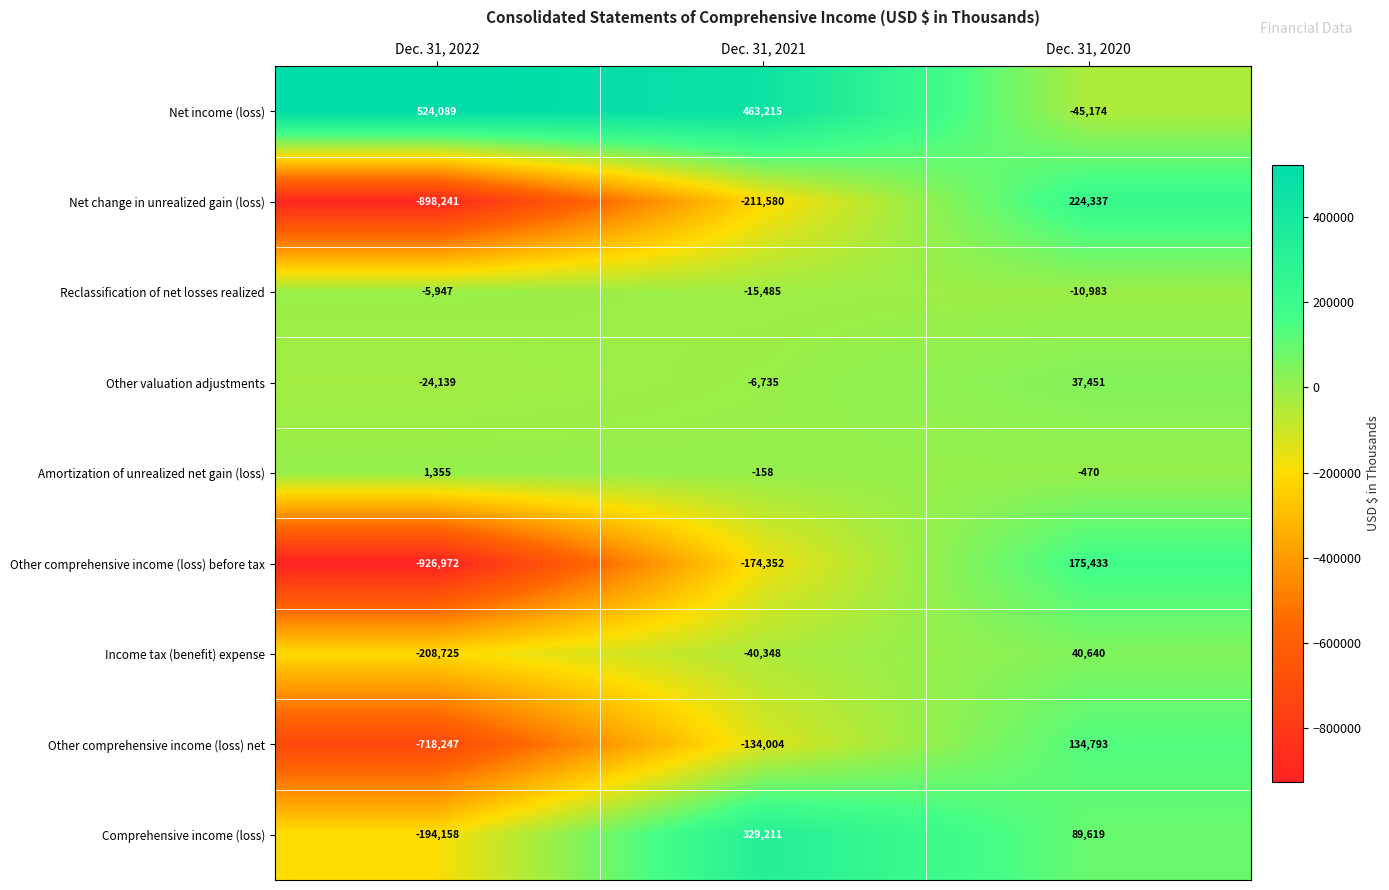

At which category is the sum across all series the highest?

Dec. 31, 2020